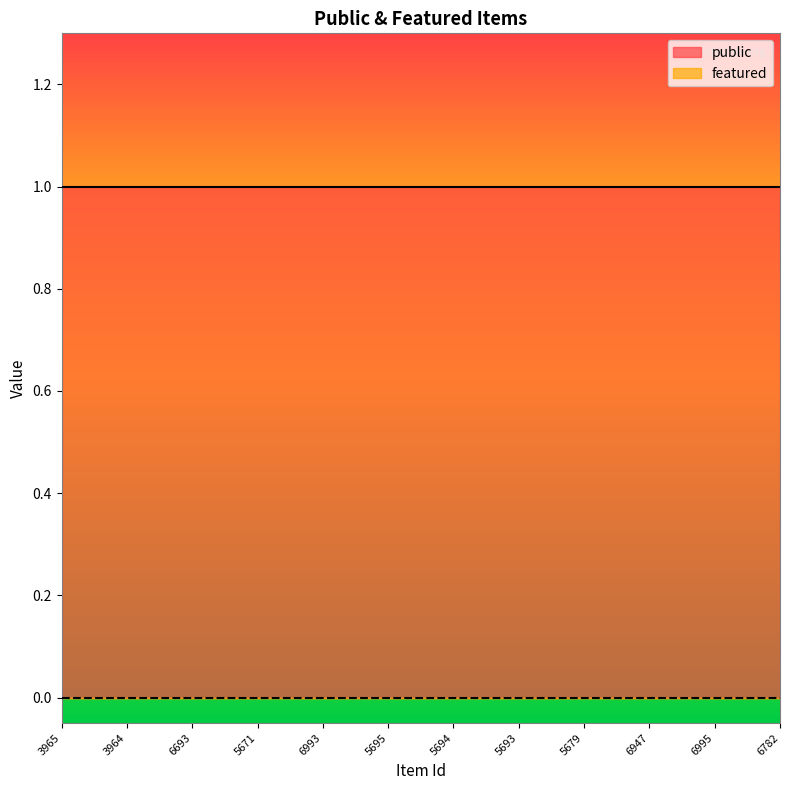

How many distinct data groups are displayed?

2